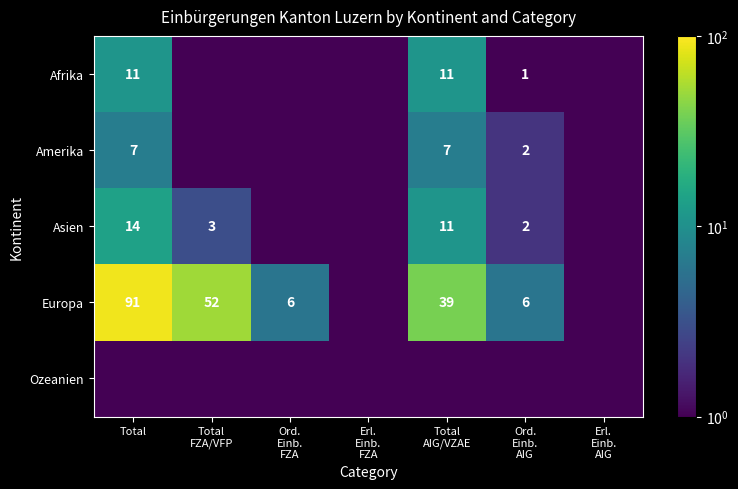

At Erl. Einb. AIG, list the series in order from smallest to largest.

Afrika, Amerika, Asien, Europa, Ozeanien